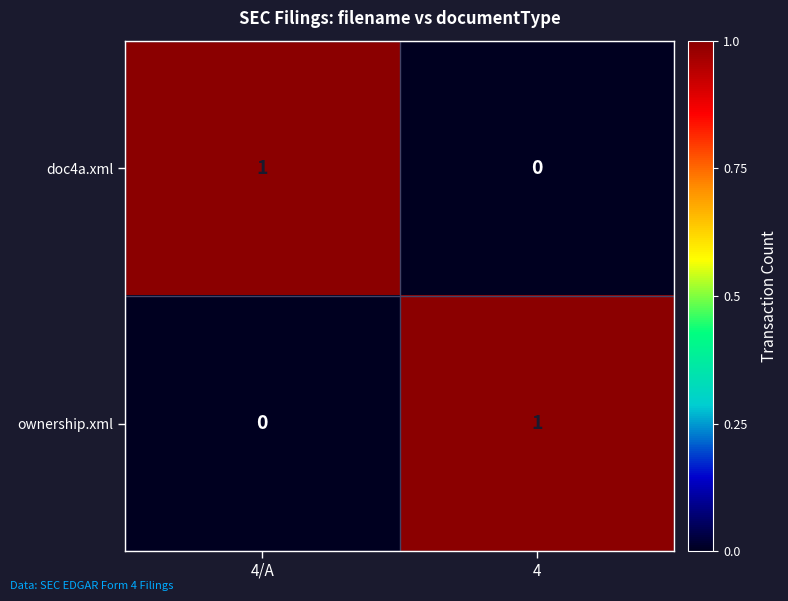

Which category has the lowest value in the ownership.xml series?

4/A